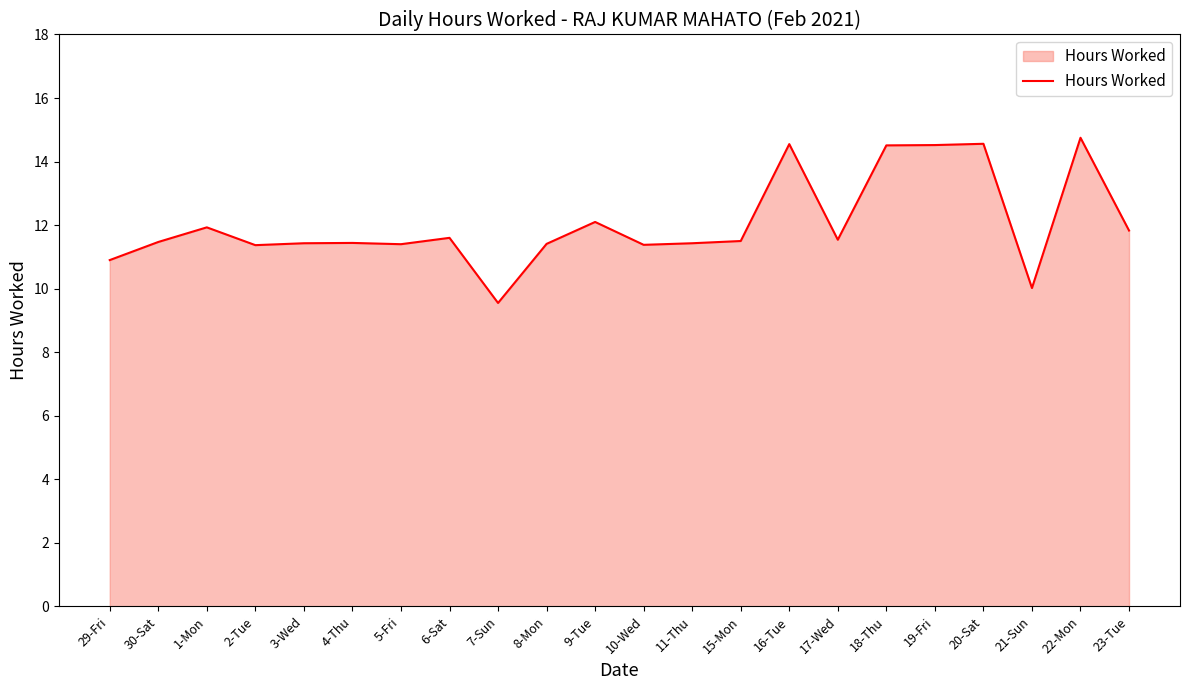

What value does the data have at 4-Thu?

11.4